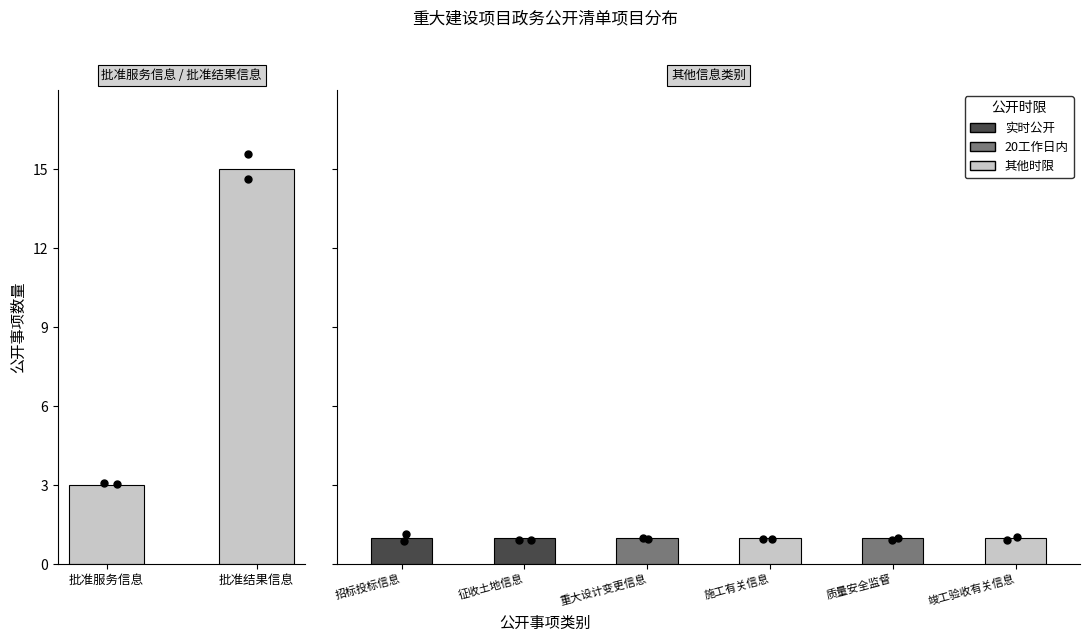

What is the total value across all series at 2?

3